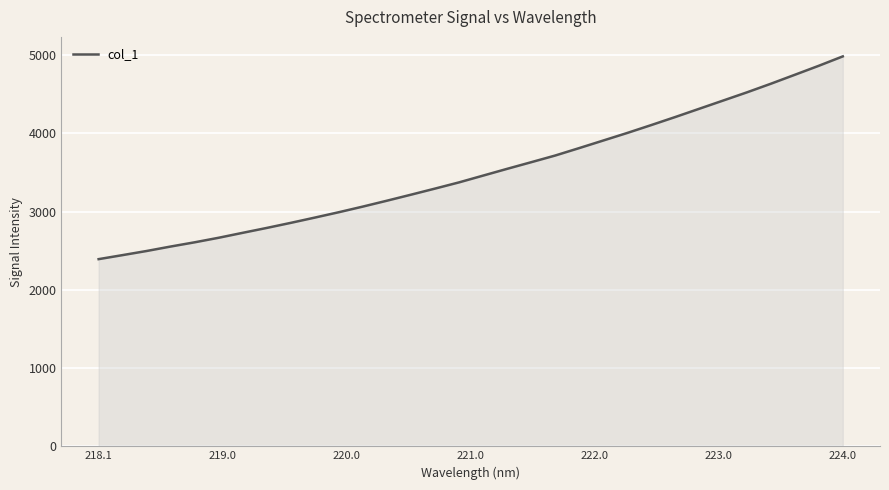

How many lines are shown in the chart?

1